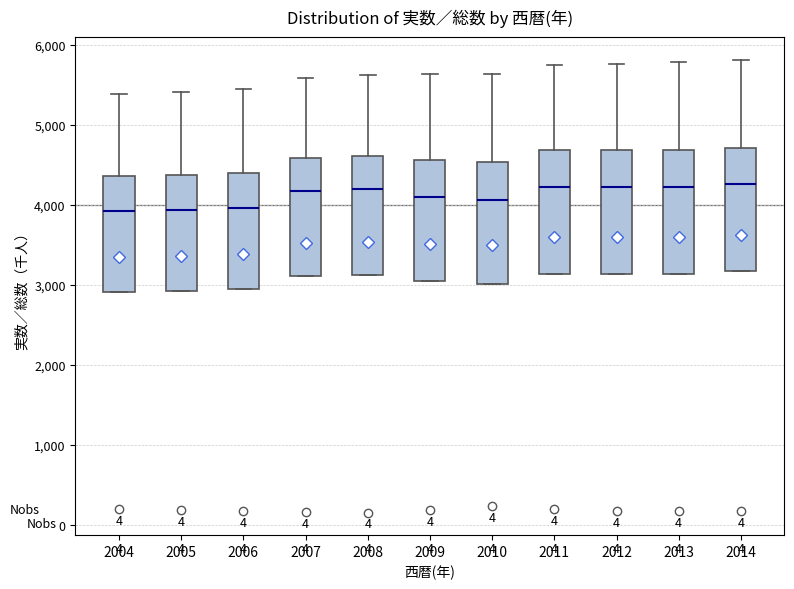

Reading left to right, read every box against the y-axis: the position of its median line, the range the box covers, and the ends of its whiskers. The values are not printed on the chart, so give them approximately, as read against the axis.

2004: median 3900, box 2900 to 4400, whiskers 2900 to 5400
2005: median 3900, box 2900 to 4400, whiskers 2900 to 5400
2006: median 4000, box 3000 to 4400, whiskers 3000 to 5400
2007: median 4200, box 3100 to 4600, whiskers 3100 to 5600
2008: median 4200, box 3100 to 4600, whiskers 3100 to 5600
2009: median 4100, box 3100 to 4600, whiskers 3100 to 5600
2010: median 4100, box 3000 to 4500, whiskers 3000 to 5600
2011: median 4200, box 3100 to 4700, whiskers 3100 to 5800
2012: median 4200, box 3100 to 4700, whiskers 3100 to 5800
2013: median 4200, box 3100 to 4700, whiskers 3100 to 5800
2014: median 4300, box 3200 to 4700, whiskers 3200 to 5800